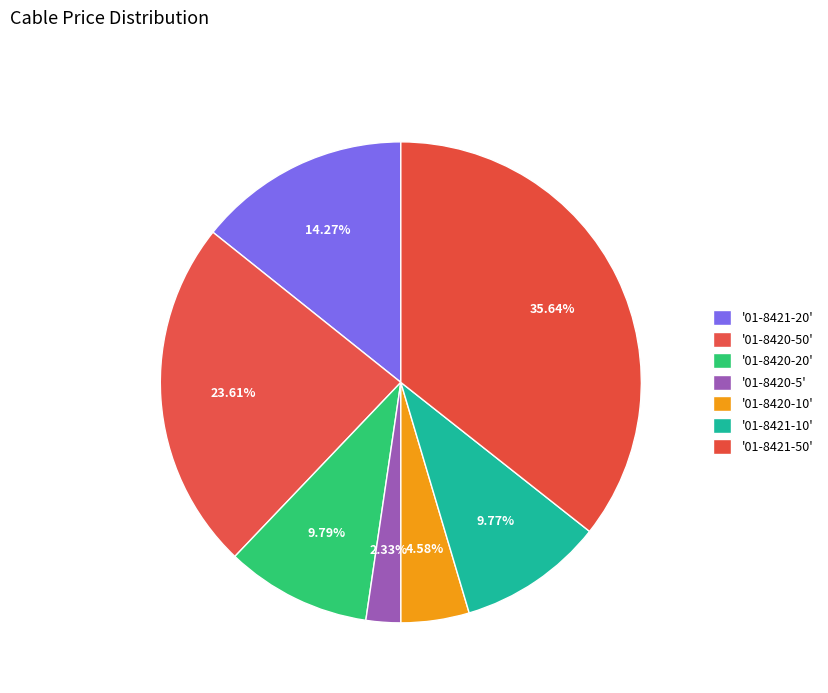

Count the number of slices in the pie.

7